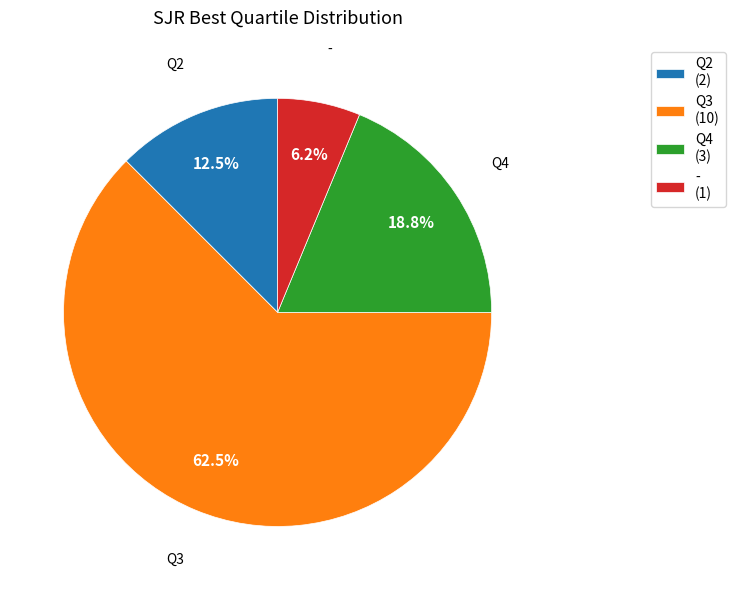

Do Q4 (3) and - (1) together represent more than half of the pie?

No